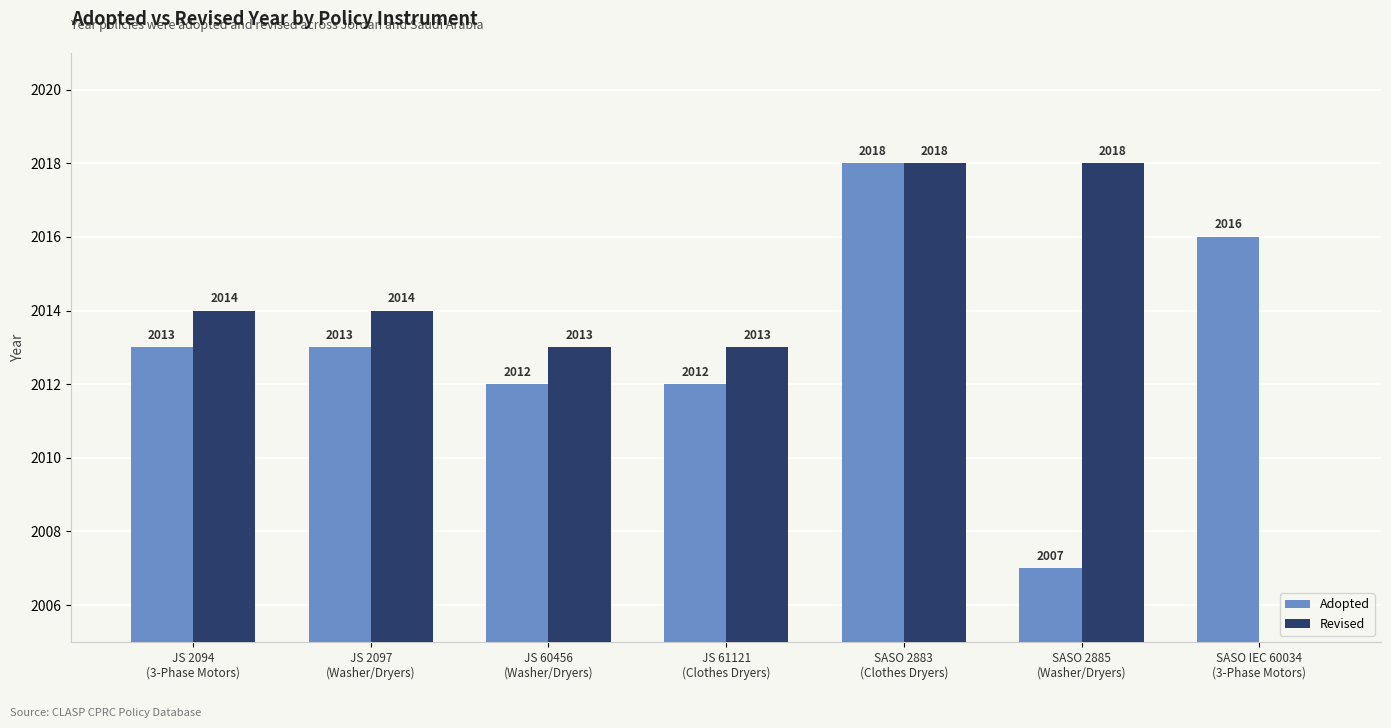

Which series has the largest total across all categories?

Adopted